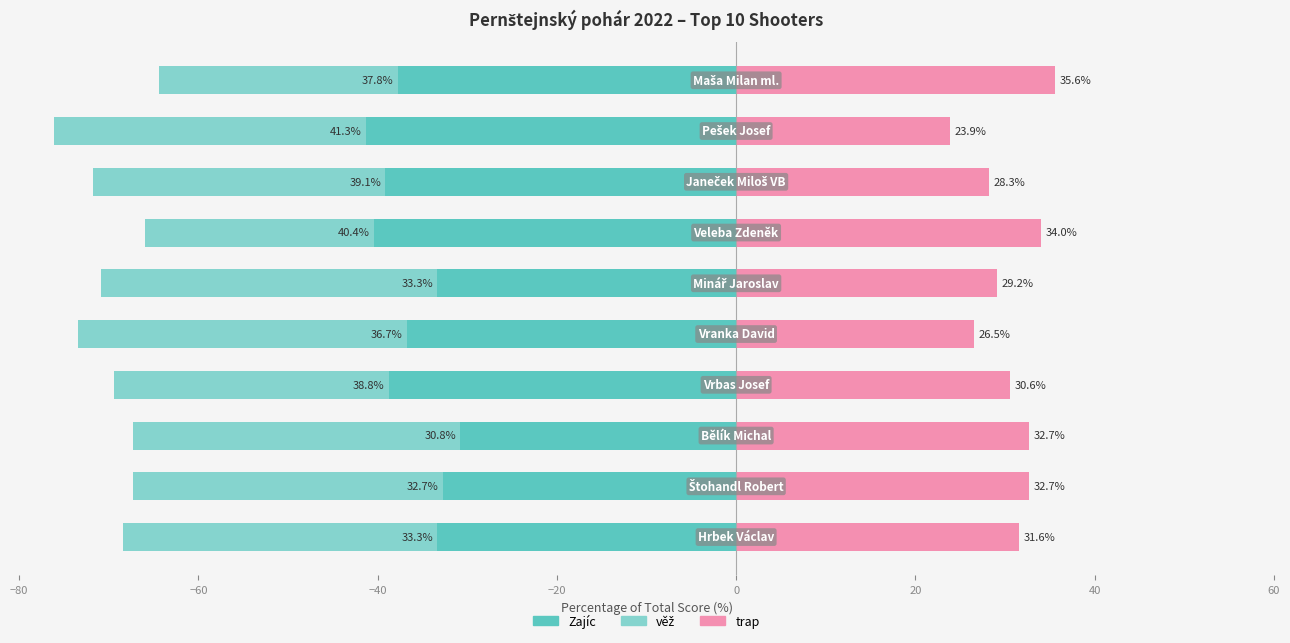

What are all the series names shown in the legend?

Zajíc, věž, trap